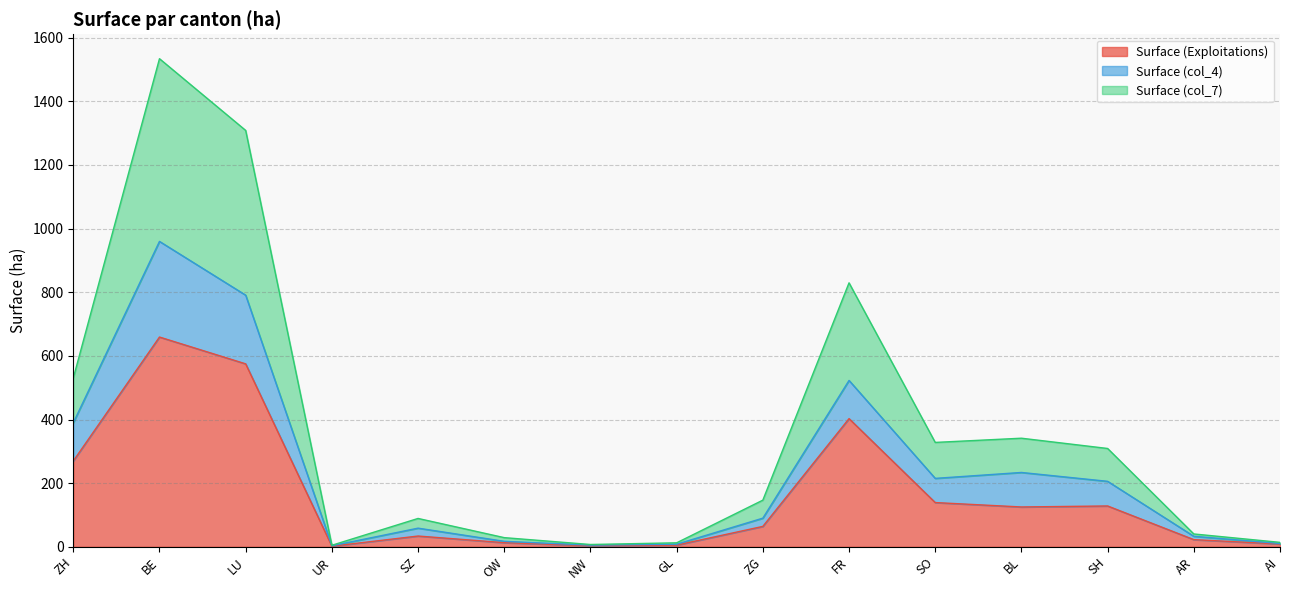

What is the difference between the maximum and second lowest values in the Surface (col_7) series?

1527.0